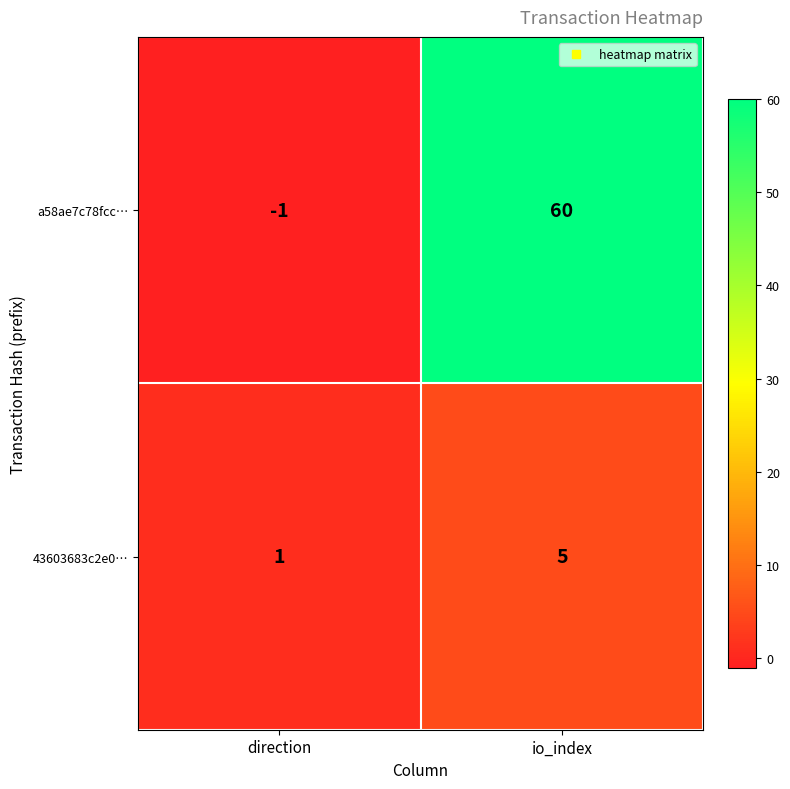

Reading left to right, transcribe all the data shown in this chart.

a58ae7c78fcc…: direction=-1	io_index=60
43603683c2e0…: direction=1	io_index=5